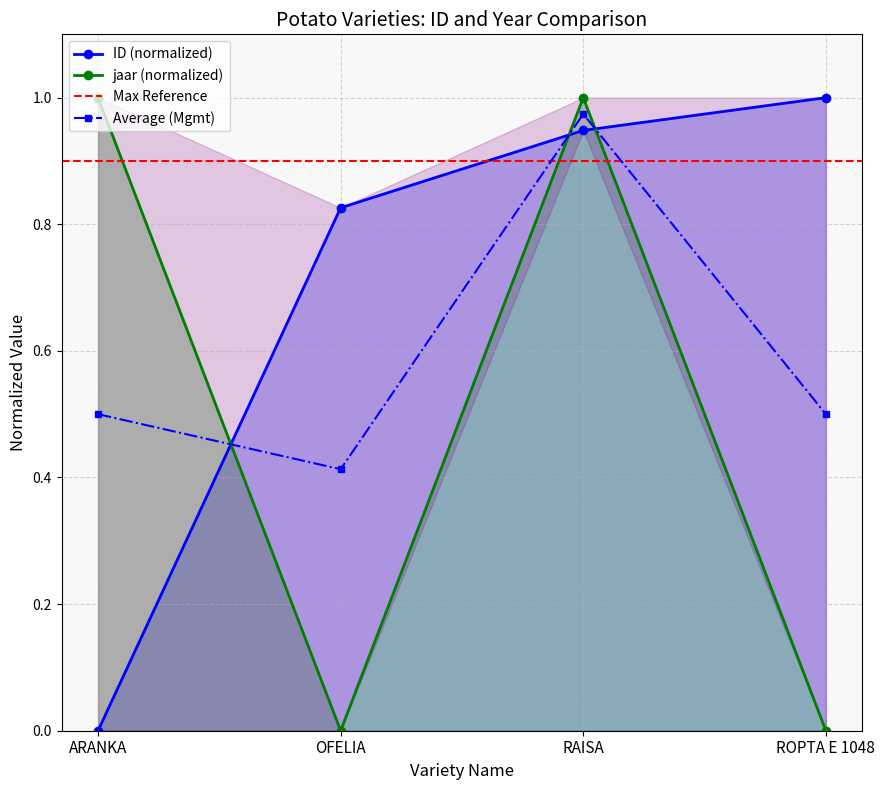

True or false: there are more than 2 points higher than both neighbors.

False